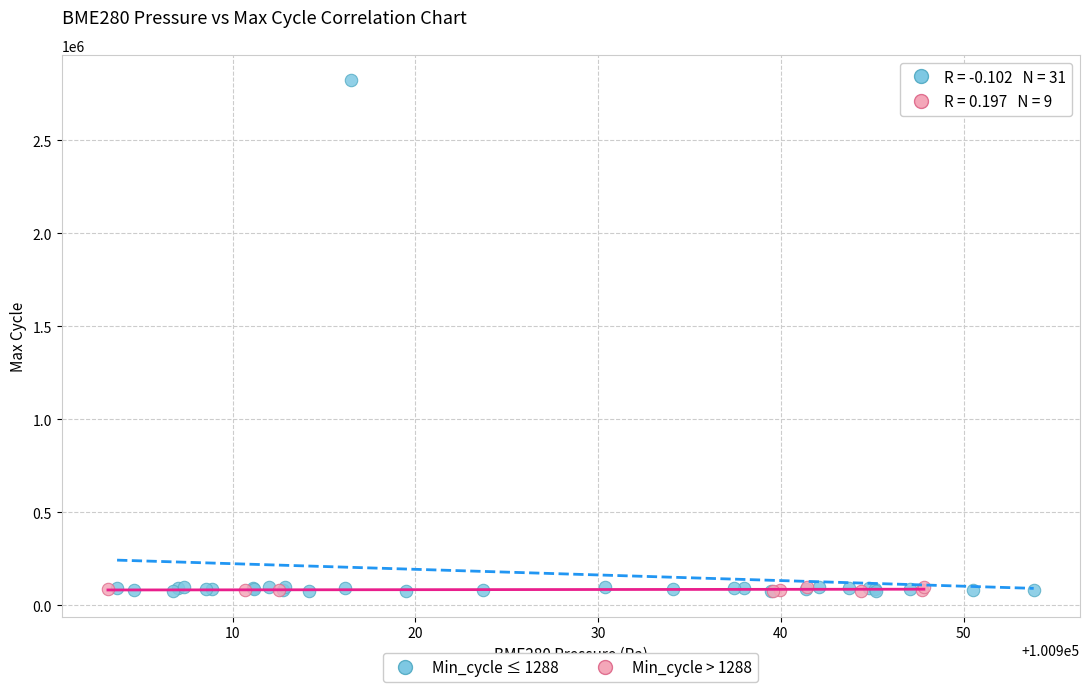

Which series reaches the maximum Y coordinate?

Min_cycle ≤ 1288